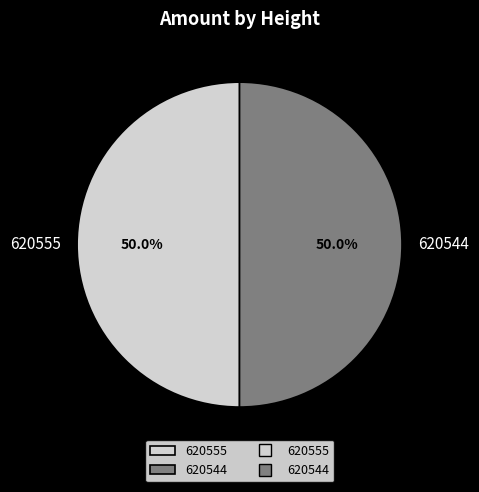

How much of the chart is everything except 620544?

50.0%